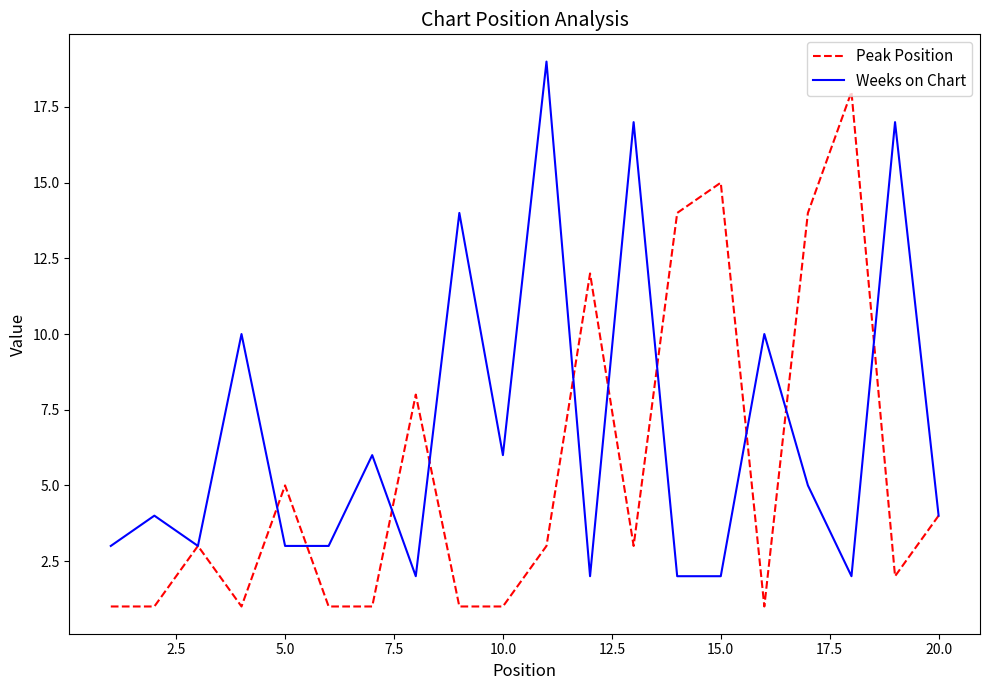

List the series in order of their peak value, lowest first.

Peak Position, Weeks on Chart